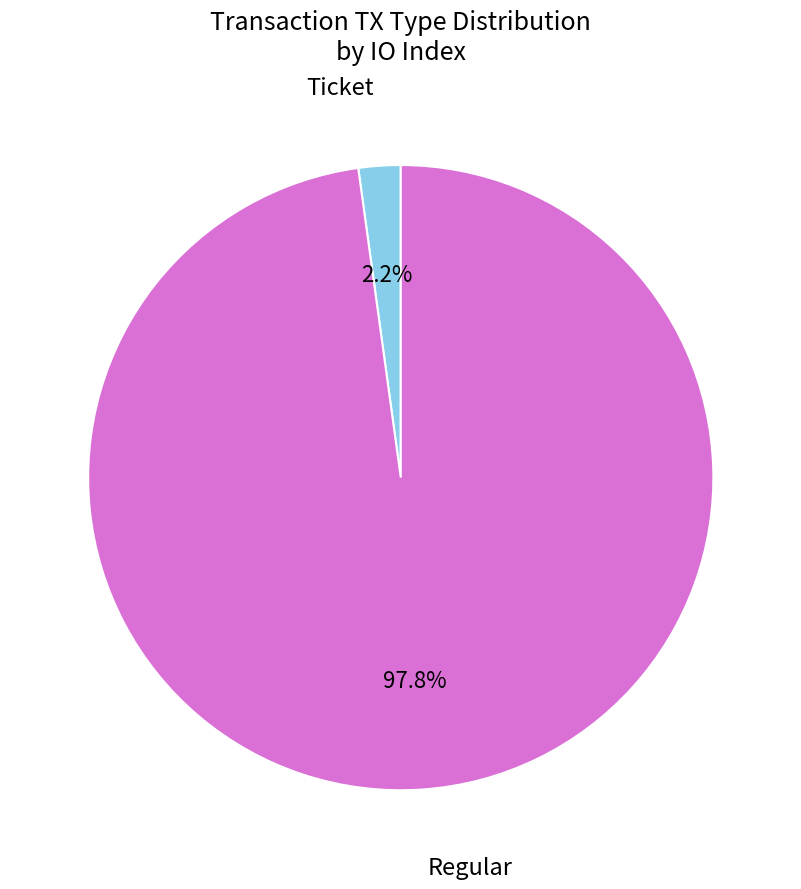

Is there a majority slice in this chart?

Yes